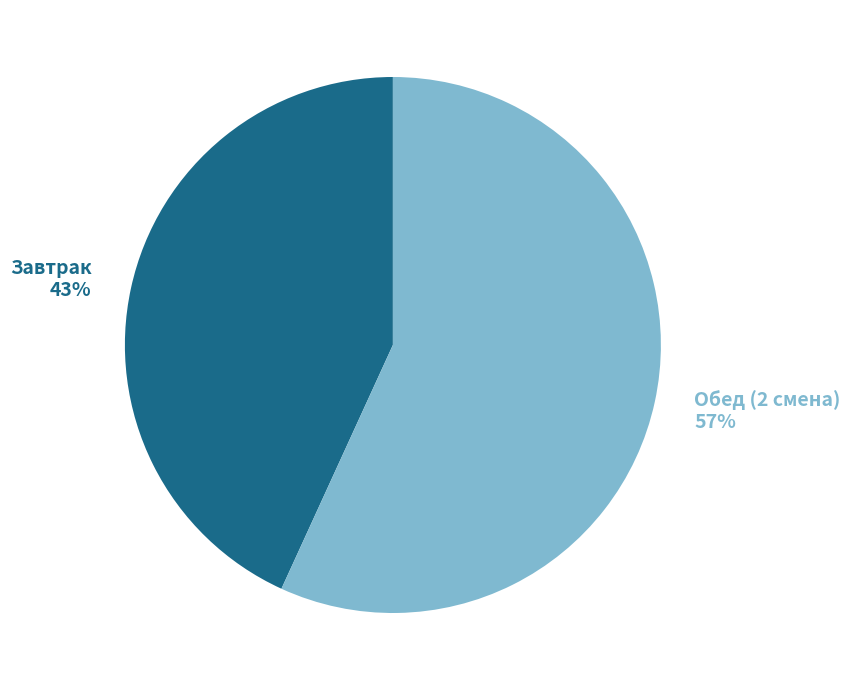

What percentage is the Завтрак slice, to the nearest percent?

43%